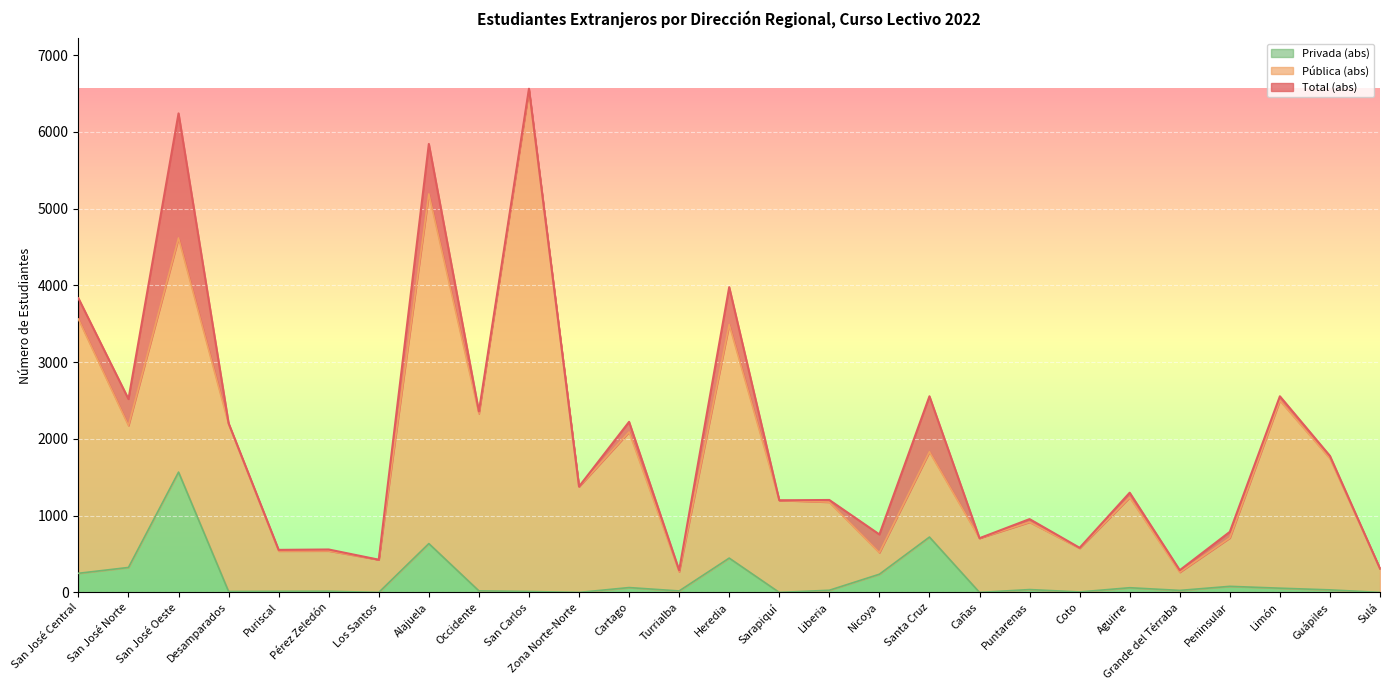

What are all the series names shown in the legend?

Privada (abs), Pública (abs), Total (abs)